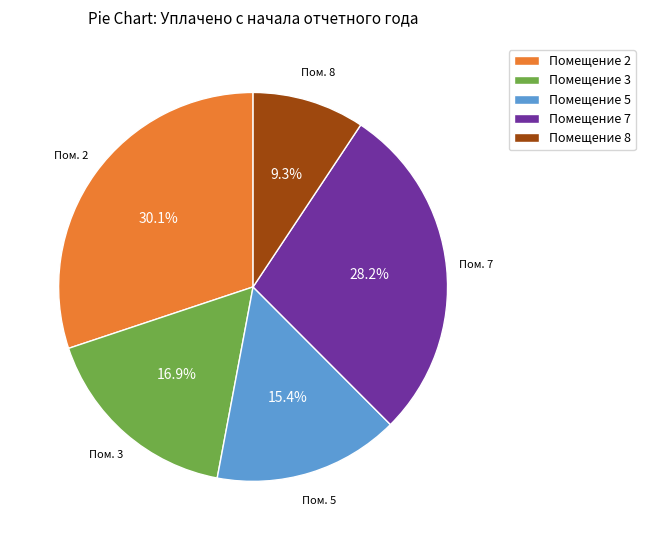

Is there any slice that represents more than half of the pie?

No